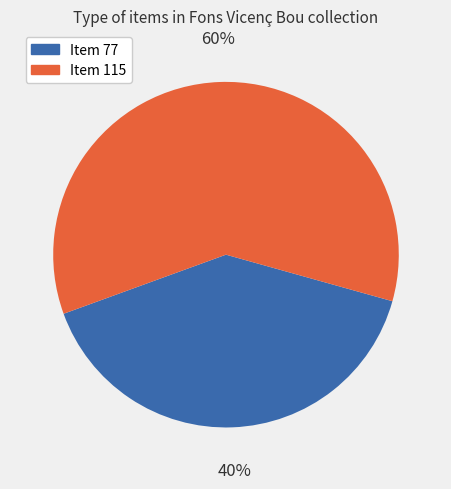

True or false: Item 77 accounts for 40% of the total.

True